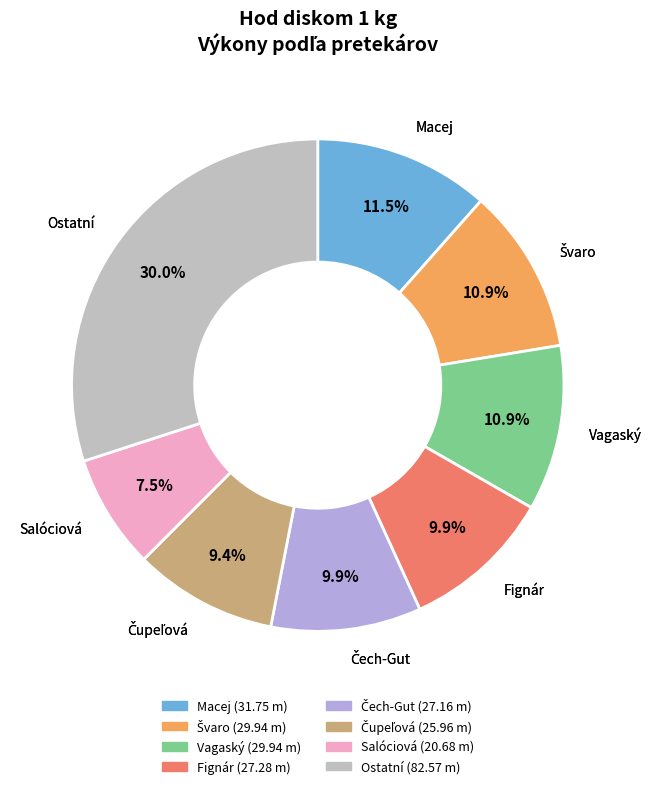

Is there a majority slice in this chart?

No